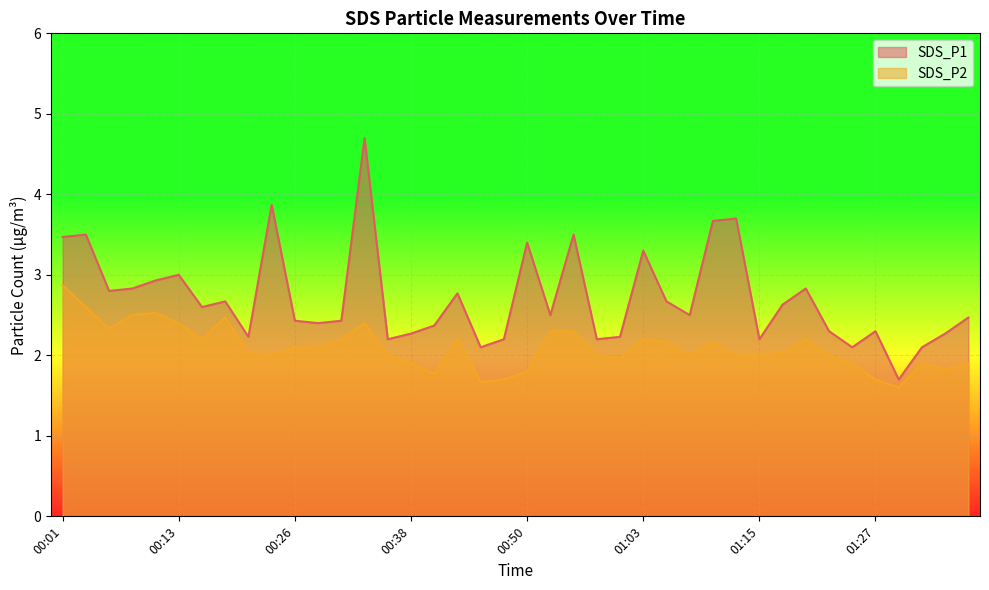

How many values in the SDS_P2 series are below 2?

12